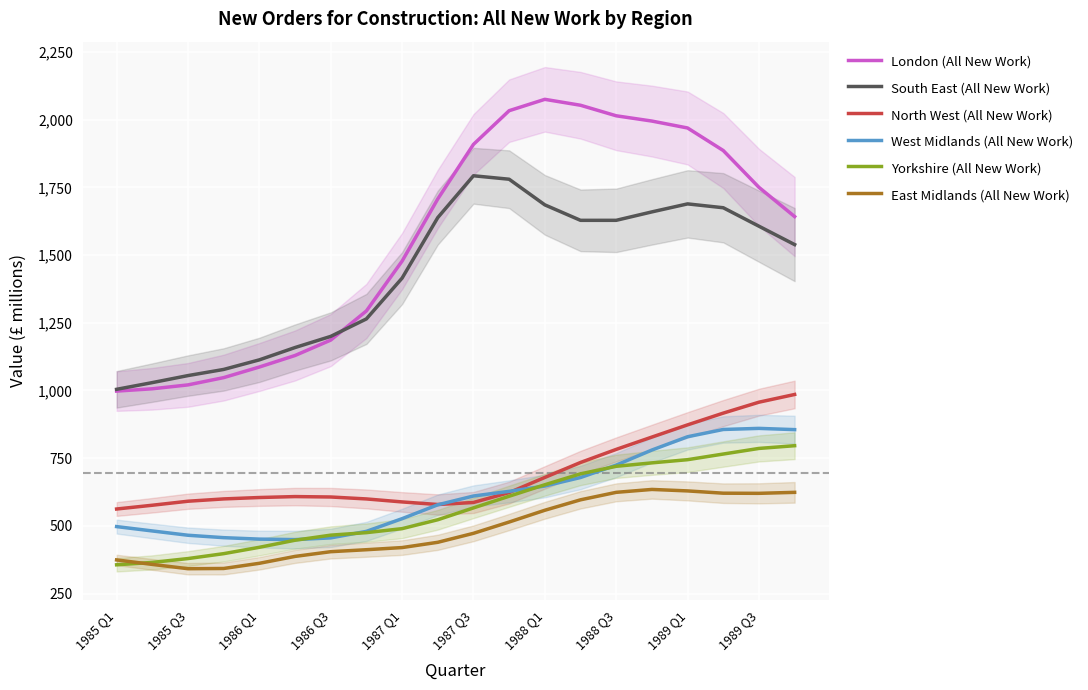

True or false: North West (All New Work) and South East (All New Work) intersect in this chart.

False